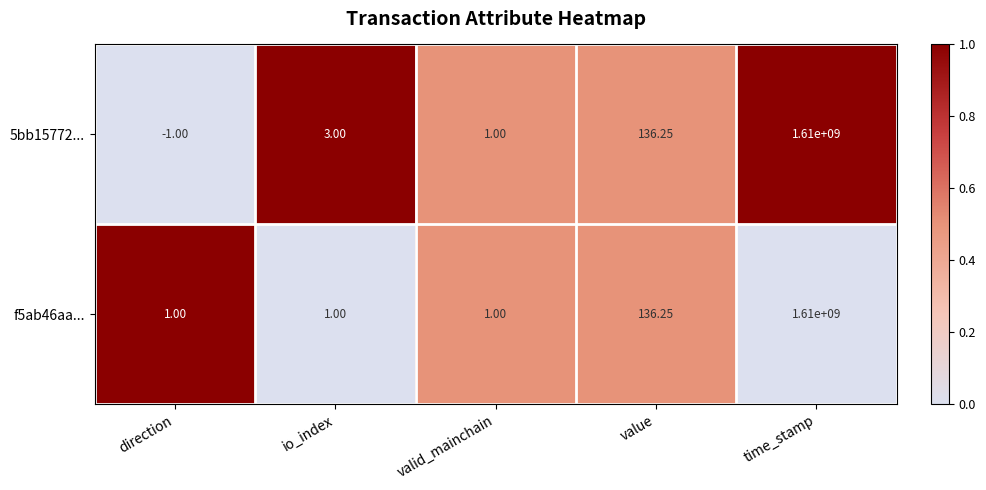

Rank the categories by 5bb15772... value from highest to lowest.

time_stamp, value, io_index, valid_mainchain, direction